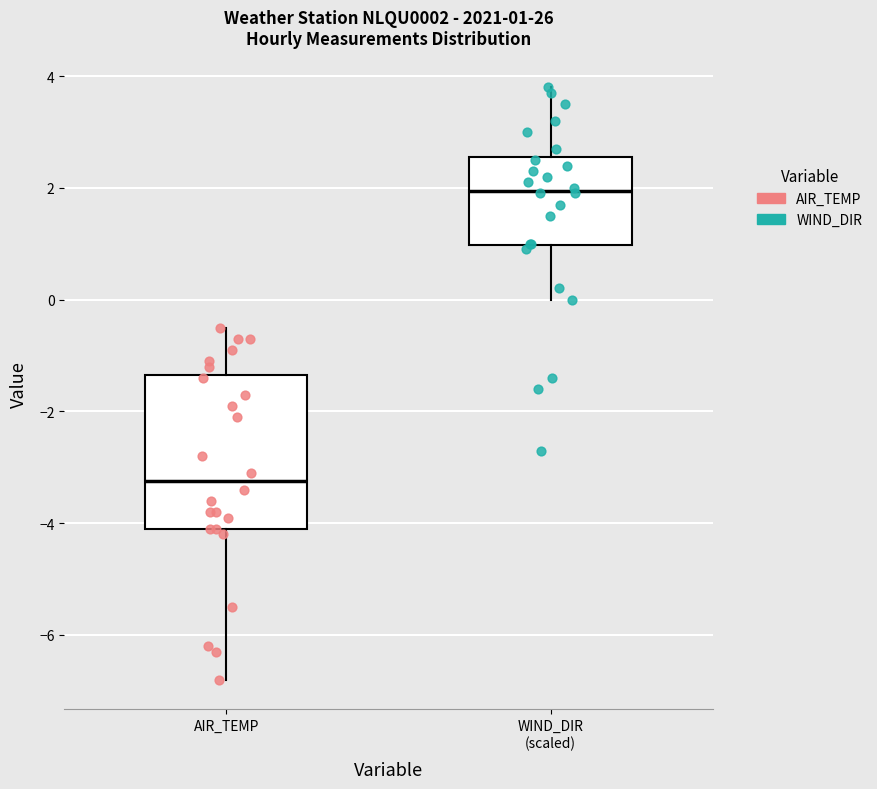

Which box's median line is the highest?

WIND_DIR (scaled)